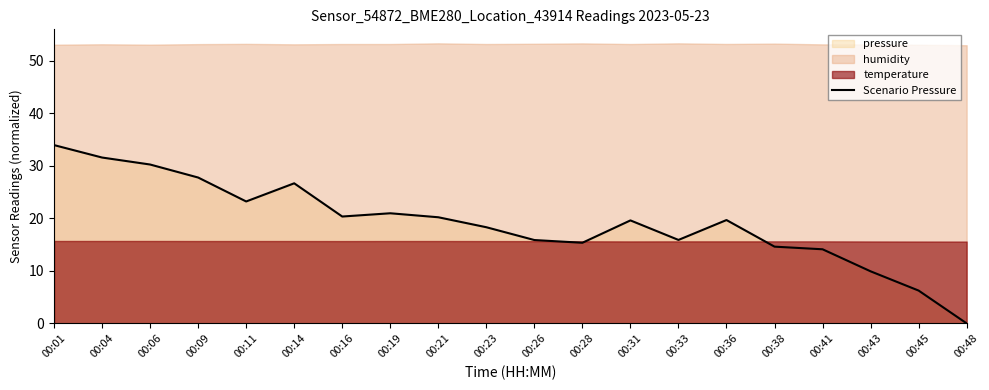

True or false: the data has more than 0 interior local peaks.

True